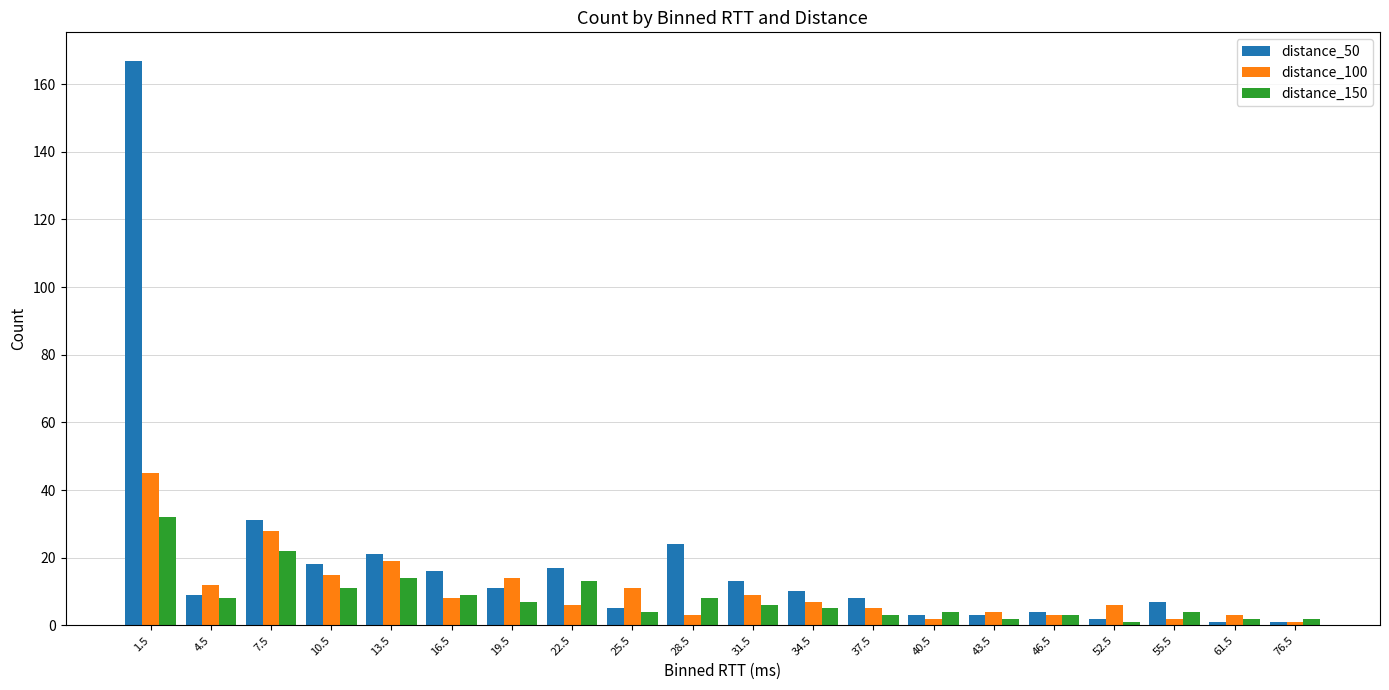

Reading left to right, what are all the values shown in this chart?

distance_50: 167	9	31	18	21	16	11	17	5	24	13	10	8	3	3	4	2	7	1	1
distance_100: 45	12	28	15	19	8	14	6	11	3	9	7	5	2	4	3	6	2	3	1
distance_150: 32	8	22	11	14	9	7	13	4	8	6	5	3	4	2	3	1	4	2	2